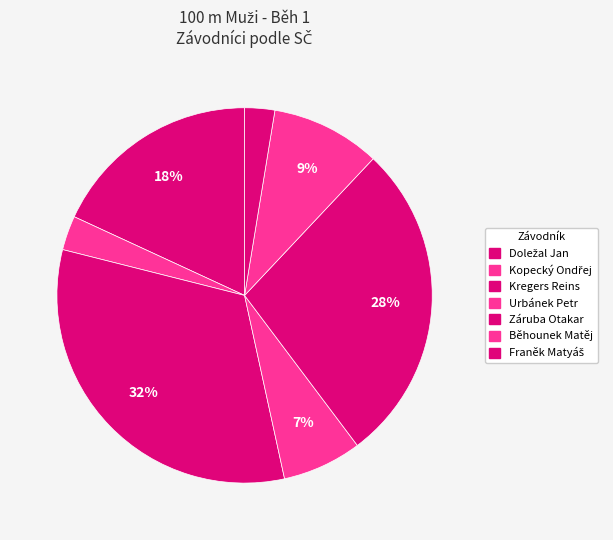

True or false: Kregers Reins accounts for 32% of the total.

True